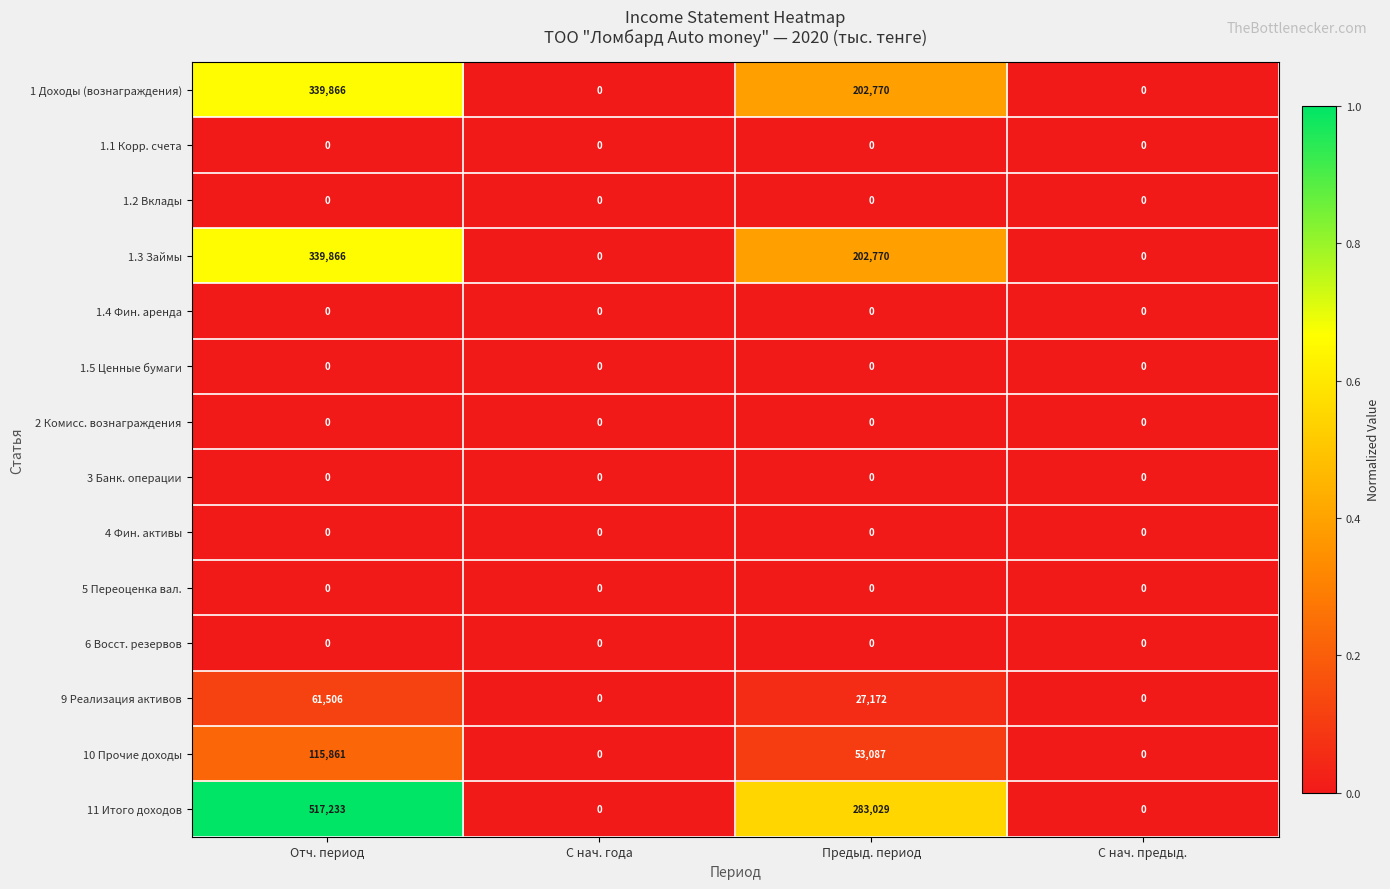

What is the spread (max minus min) of values at Отч. период?

517233